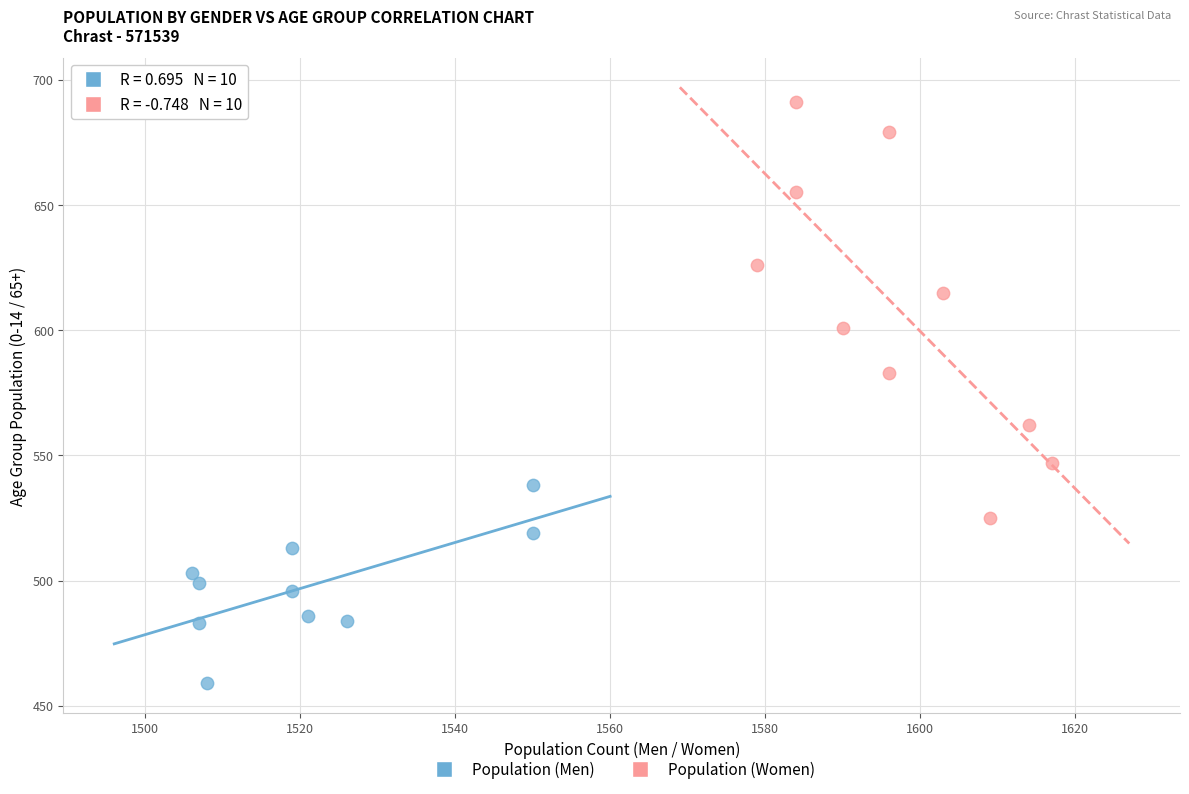

Which series has the widest spread of Y values?

Population (Women)